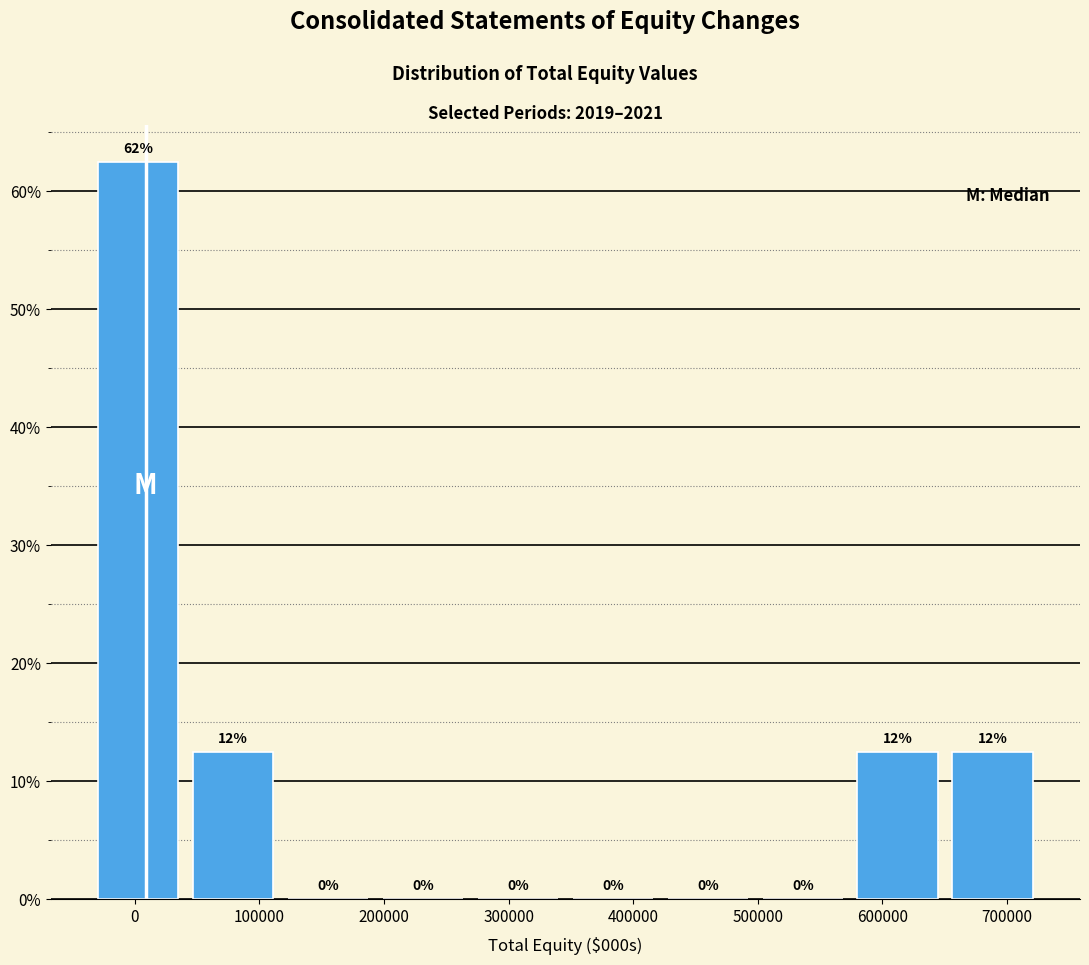

Which range on the x-axis has the tallest bar?

-40000 to 40000